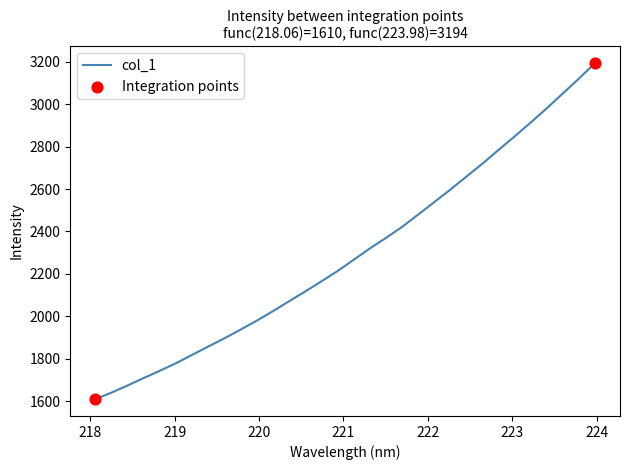

What is the greatest value displayed?

3193.8